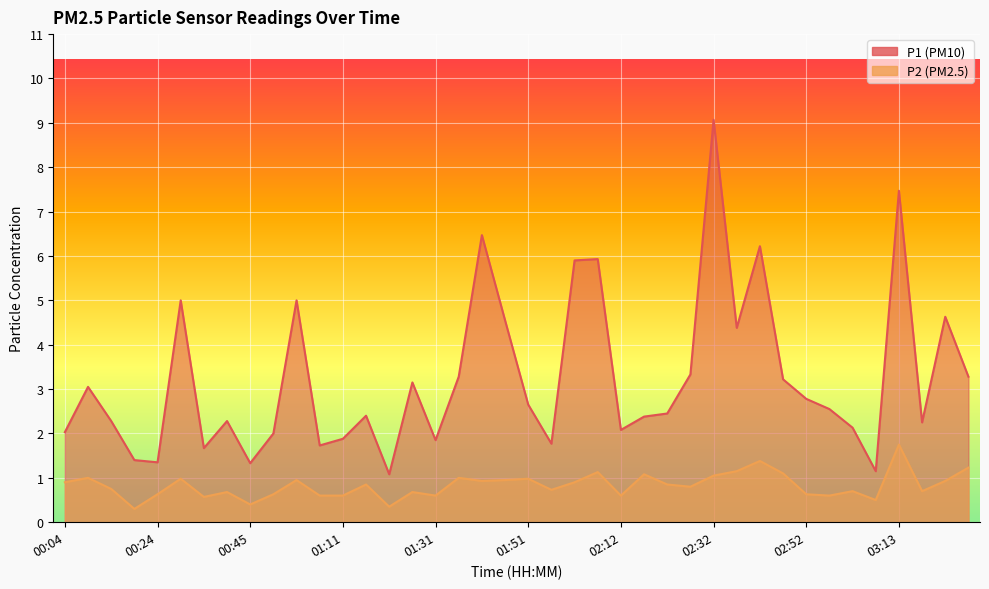

How many distinct data groups are displayed?

2